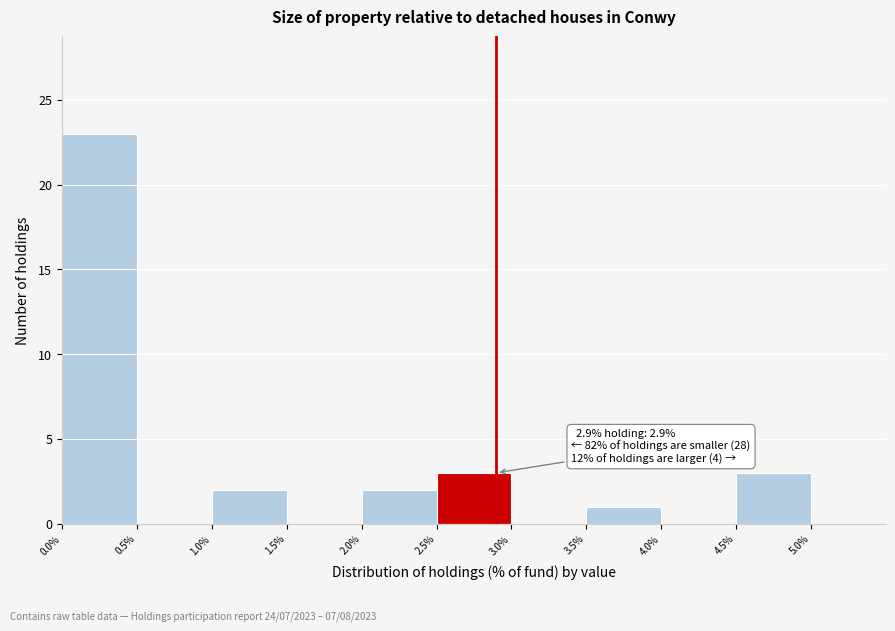

Over which range of the x-axis is the bar tallest?

0.0 to 0.5